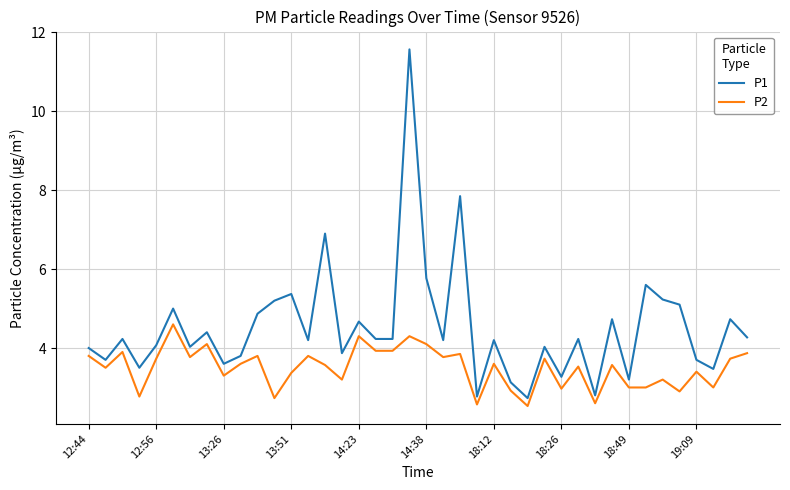

What is the maximum value for P2?

4.6